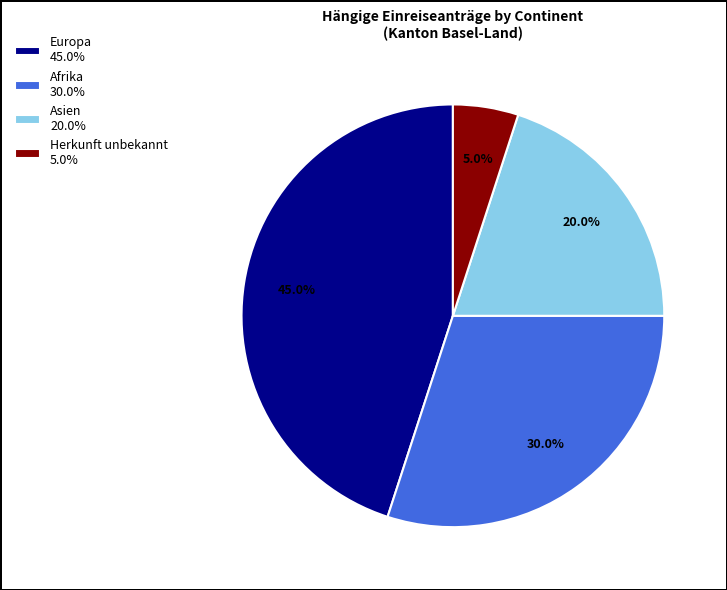

Is Herkunft unbekannt 5.0% the majority of the pie?

No